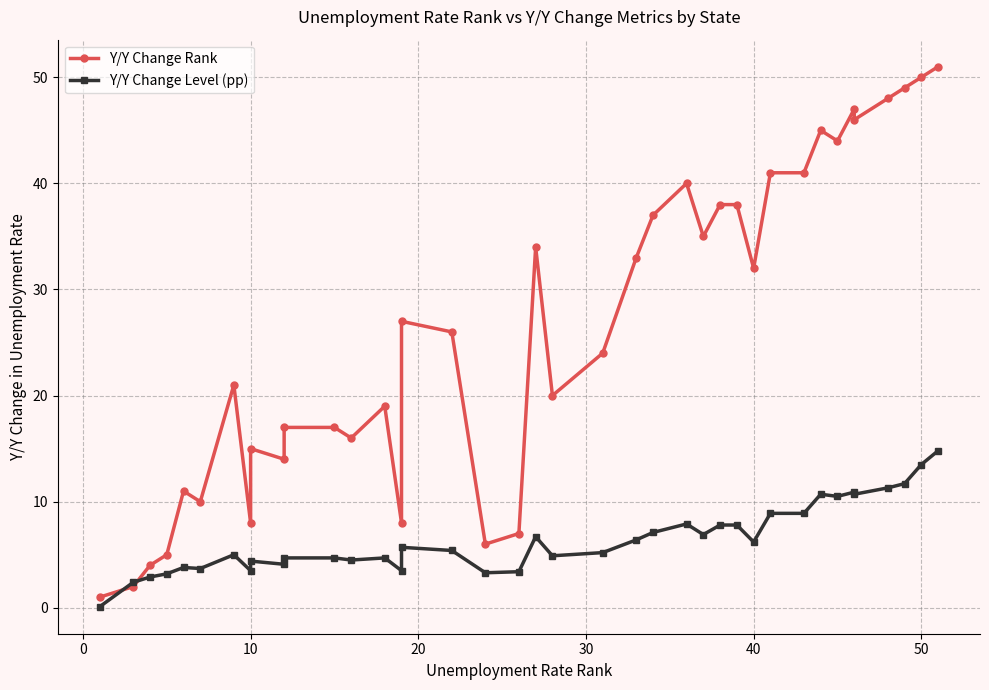

Does the chart have visible grid lines?

Yes